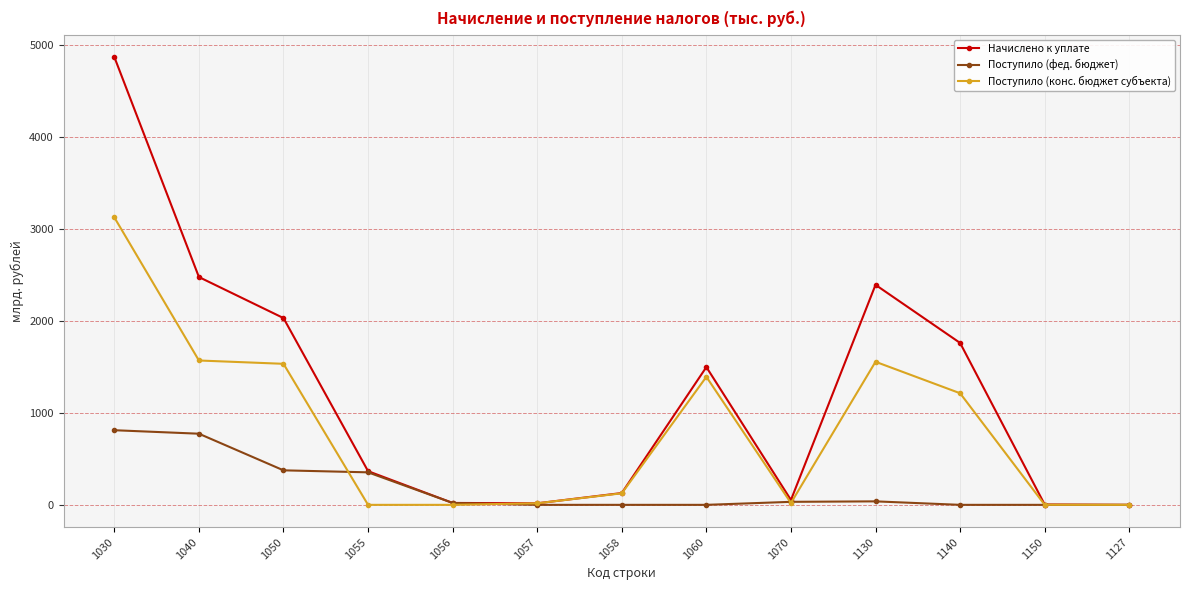

What is the average value of the Начислено к уплате series?

1200.1